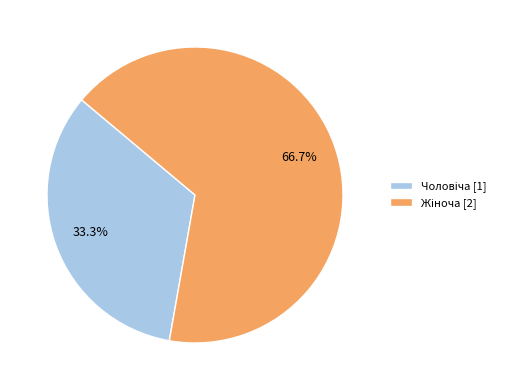

How many slices are in this pie chart?

2